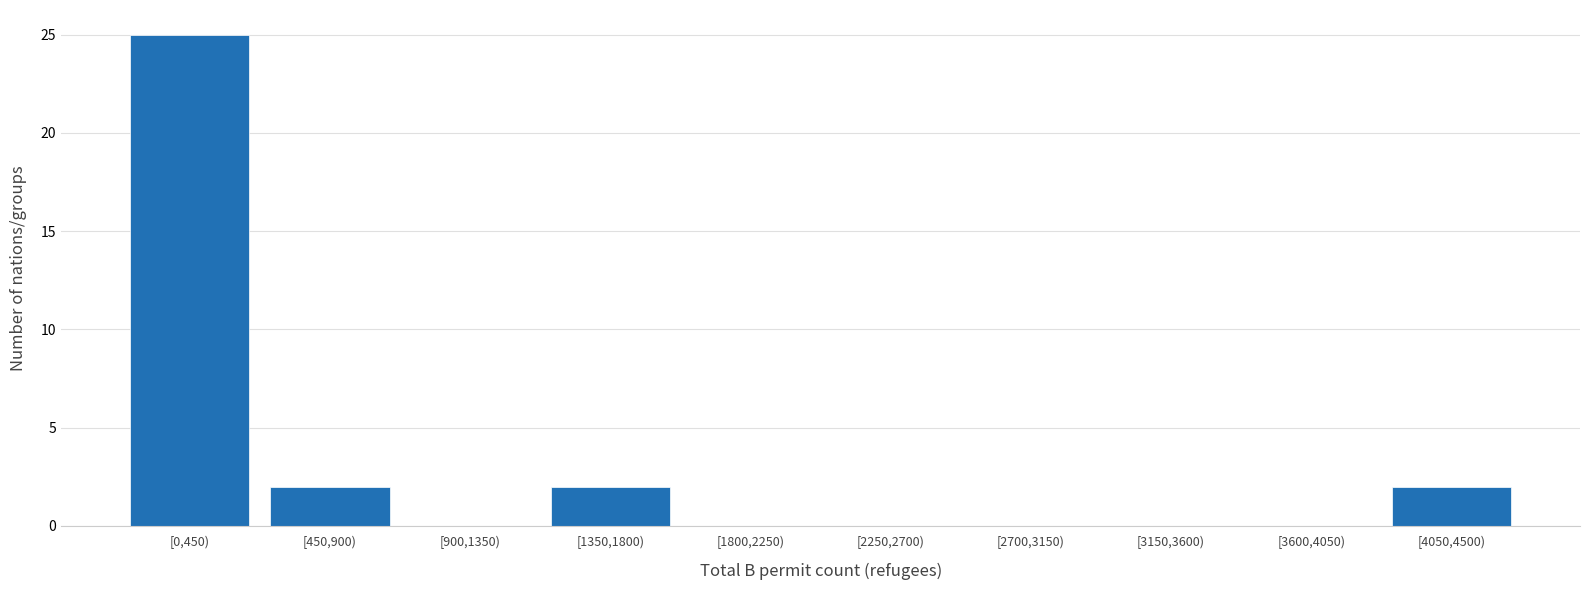

Reading left to right, extract all data points from this chart.

[0,450)=25	[450,900)=2	[900,1350)=0	[1350,1800)=2	[1800,2250)=0	[2250,2700)=0	[2700,3150)=0	[3150,3600)=0	[3600,4050)=0	[4050,4500)=2